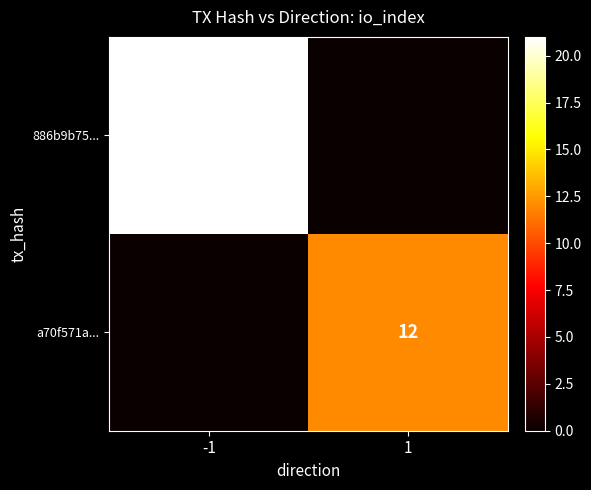

The a70f571a... series shows 12 at 1. True or false?

True